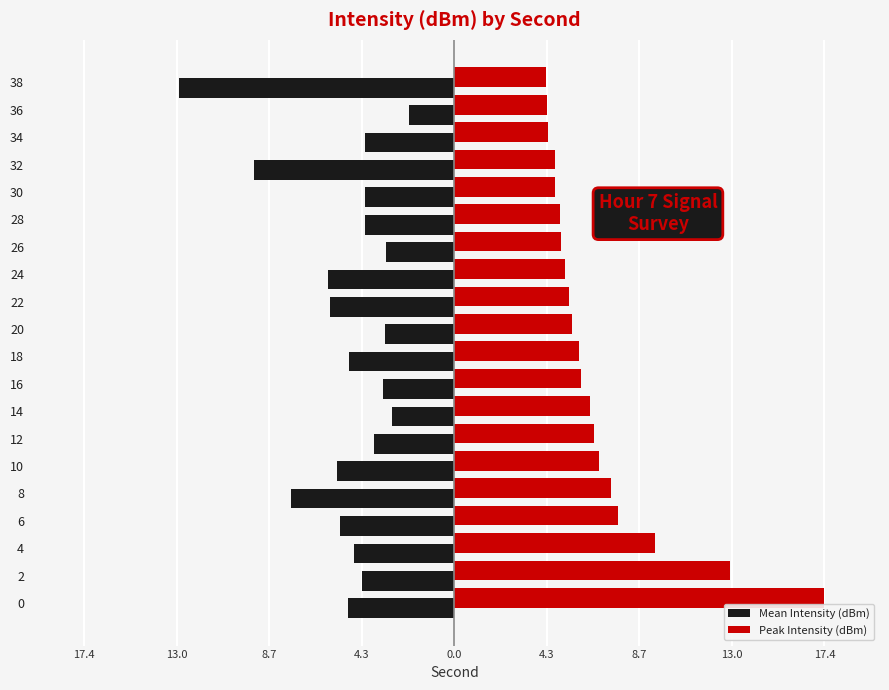

What is the maximum value for Mean Intensity (dBm)?

-2.1